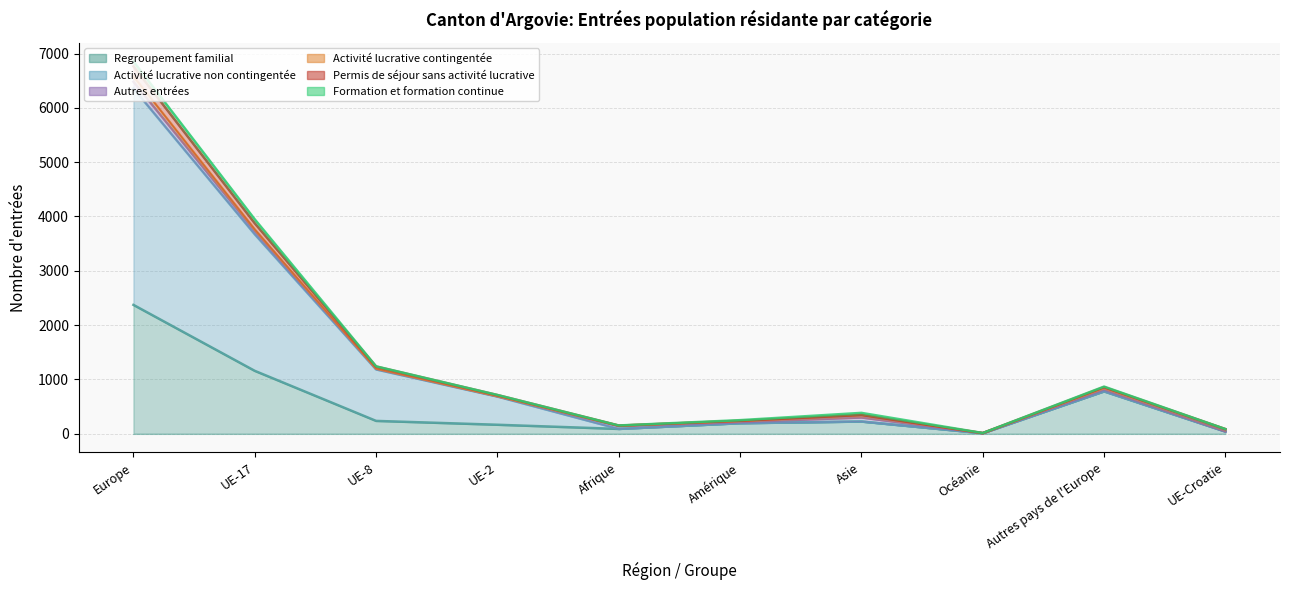

Which label corresponds to the smallest value in the chart?

Océanie